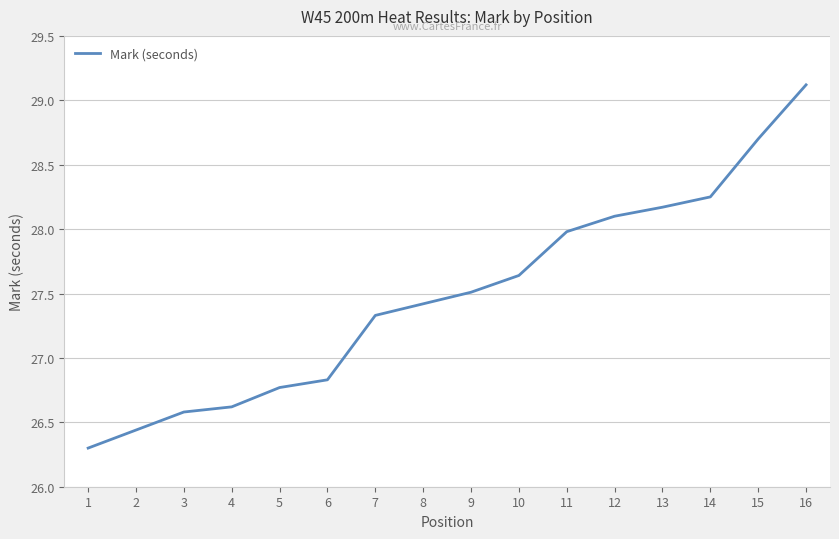

What is the change in value from 7 to 9?

+0.2